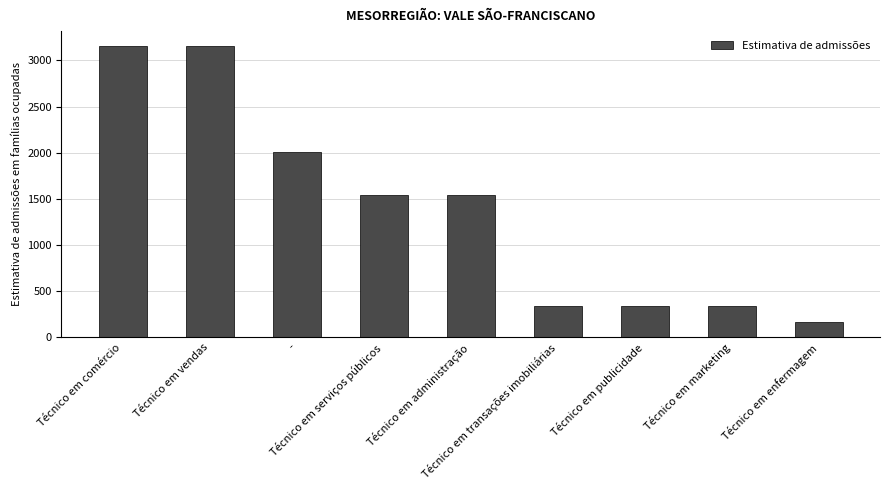

What position from the left is Técnico em marketing?

8